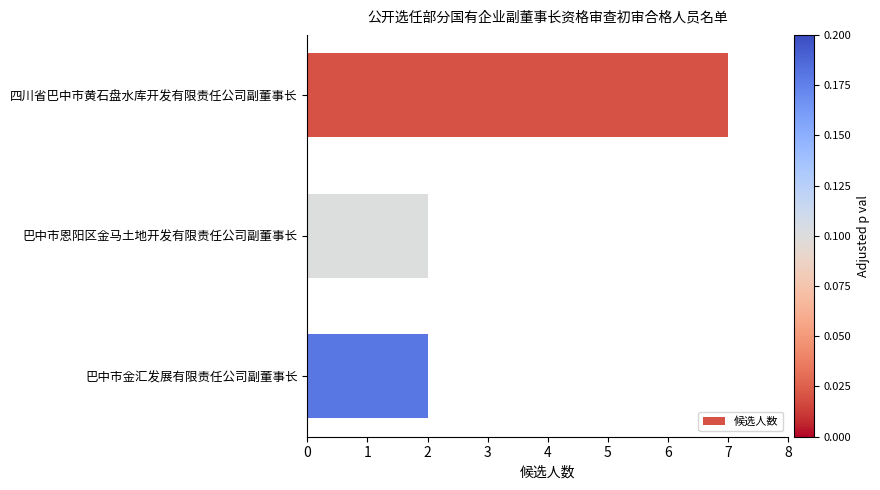

Count the number of data series in this chart.

1